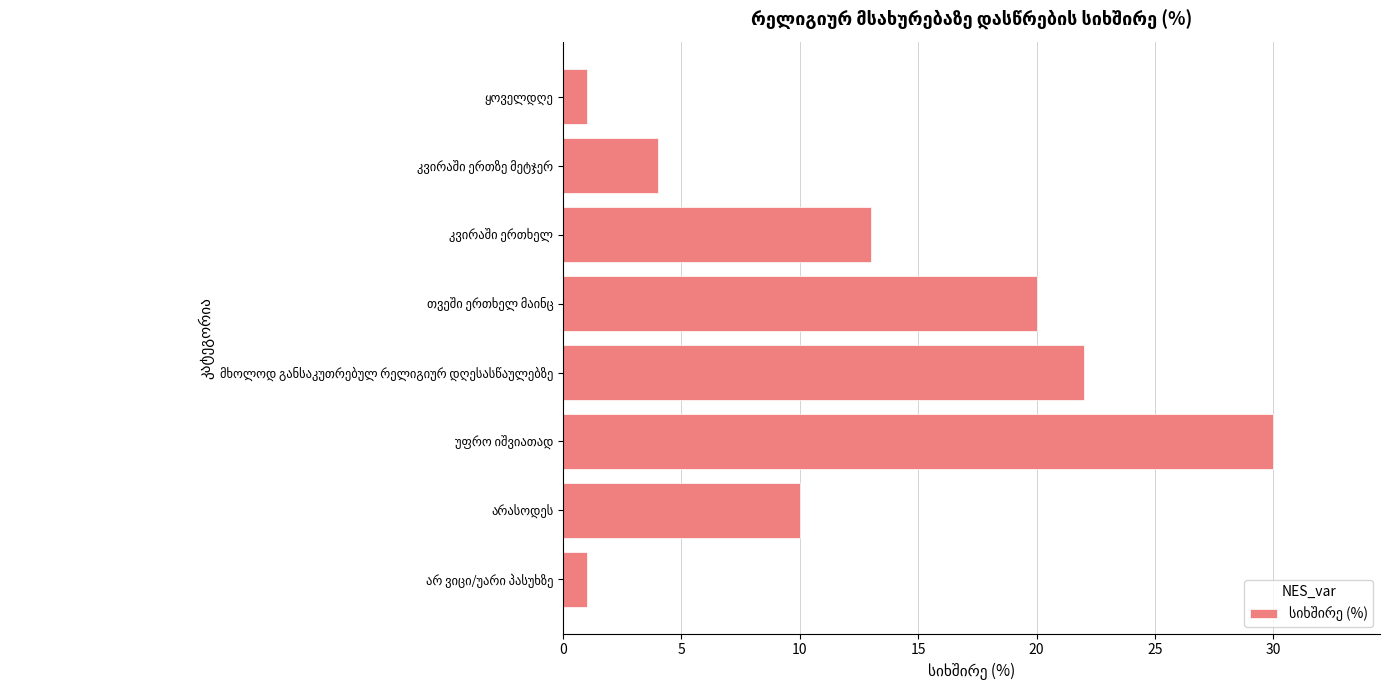

What is the value of the 8th bar from the top?

1